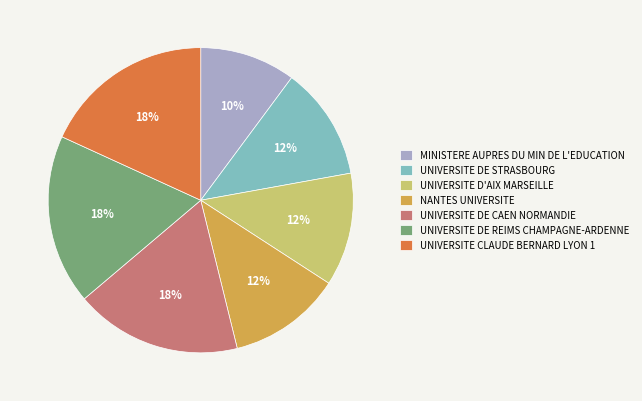

How many slices are in this pie chart?

7